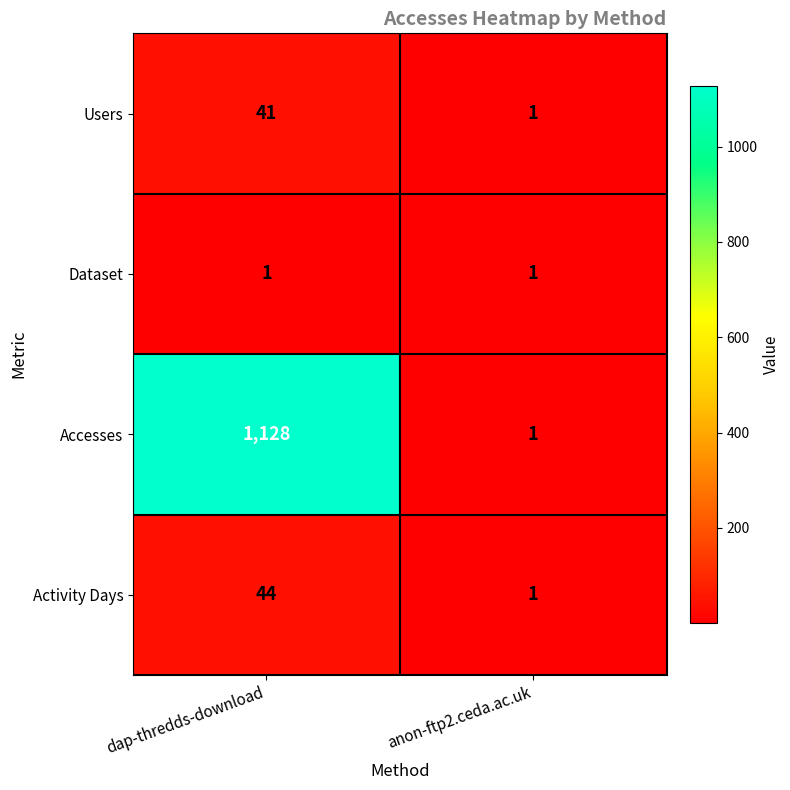

Which series has the largest total across all categories?

Accesses